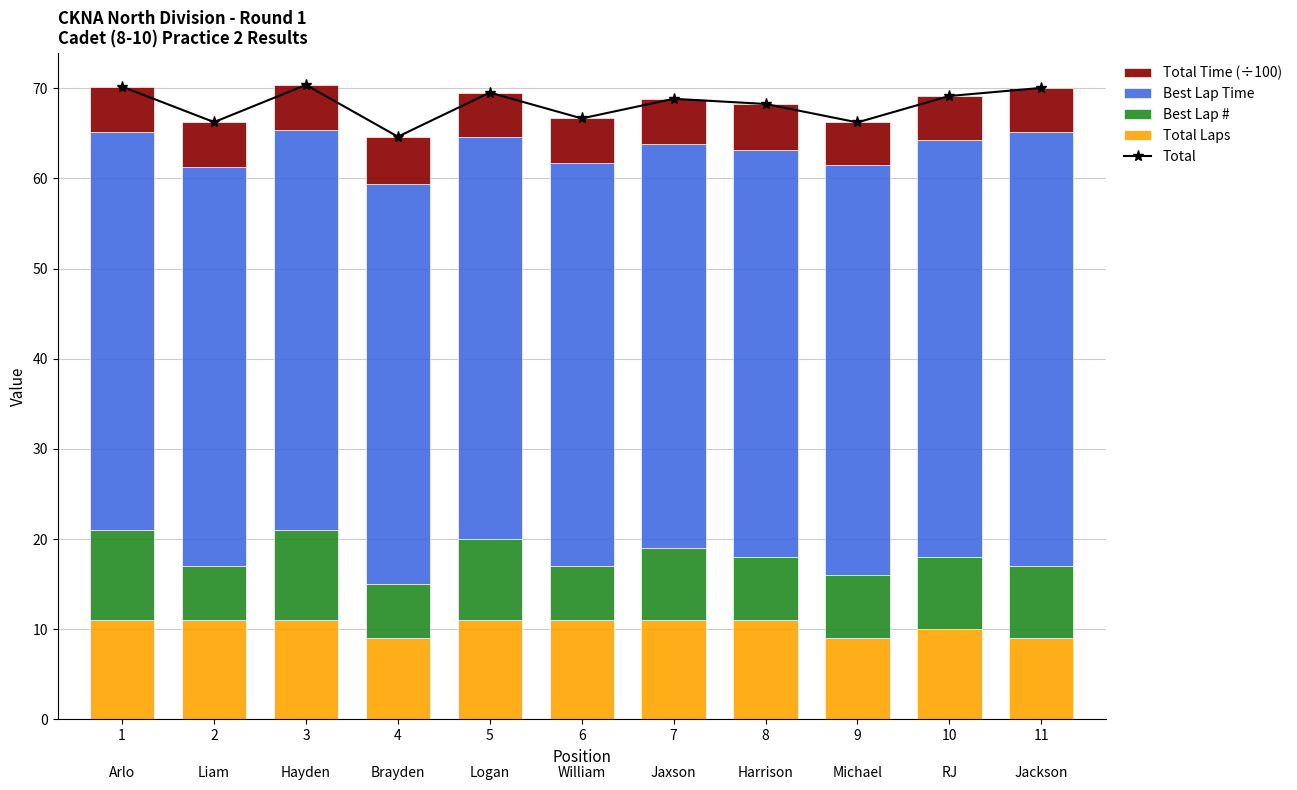

What is the average value of the Best Lap # series?

7.7